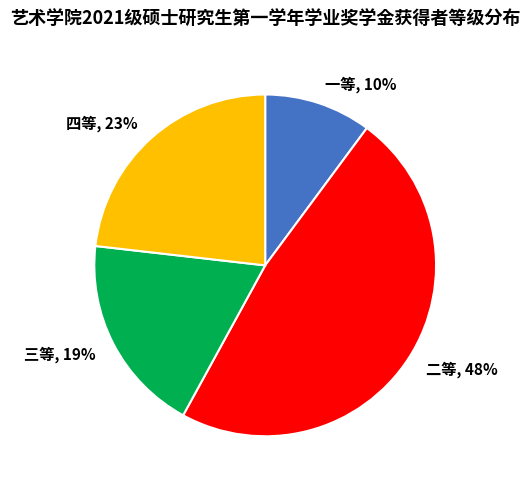

Which slice is the smallest?

一等